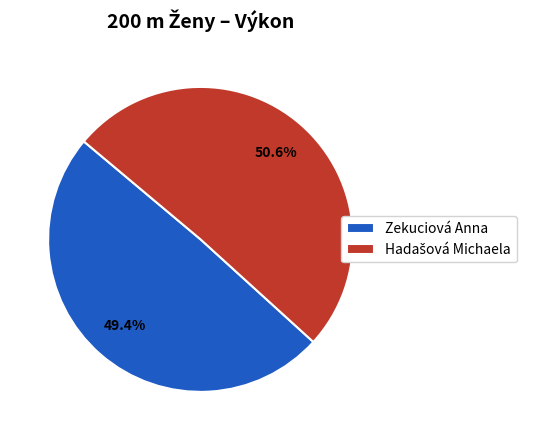

How much of the chart is everything except Zekuciová Anna?

50.6%